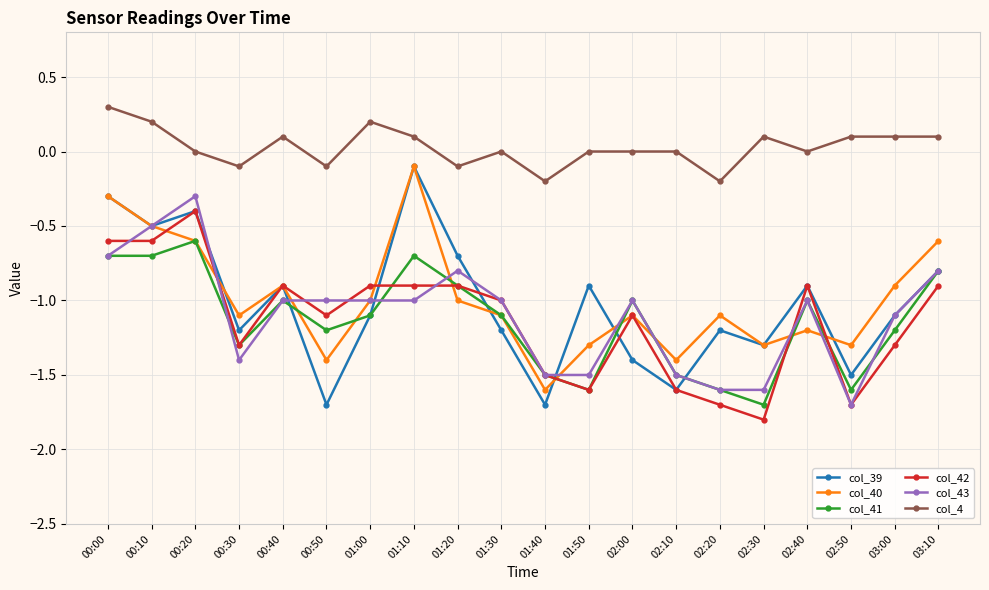

What position from the right is 01:10?

13